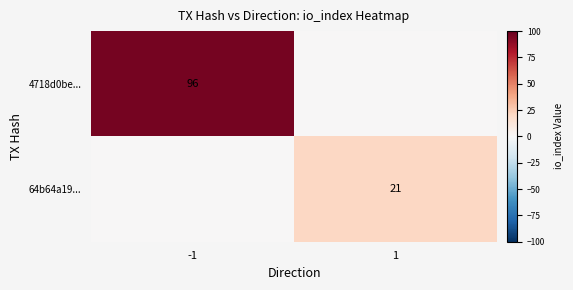

The value of 64b64a19... at 1 is 30. True or false?

False